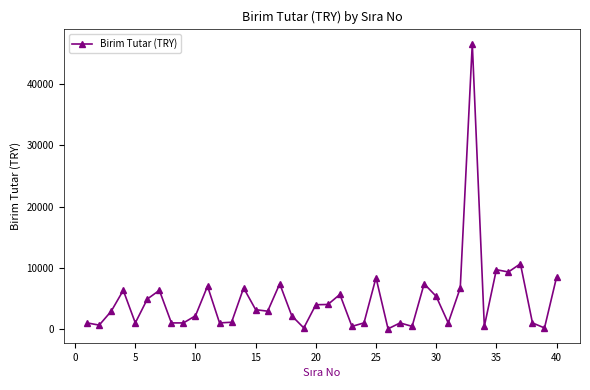

Does the chart display data point markers on the line(s)?

Yes